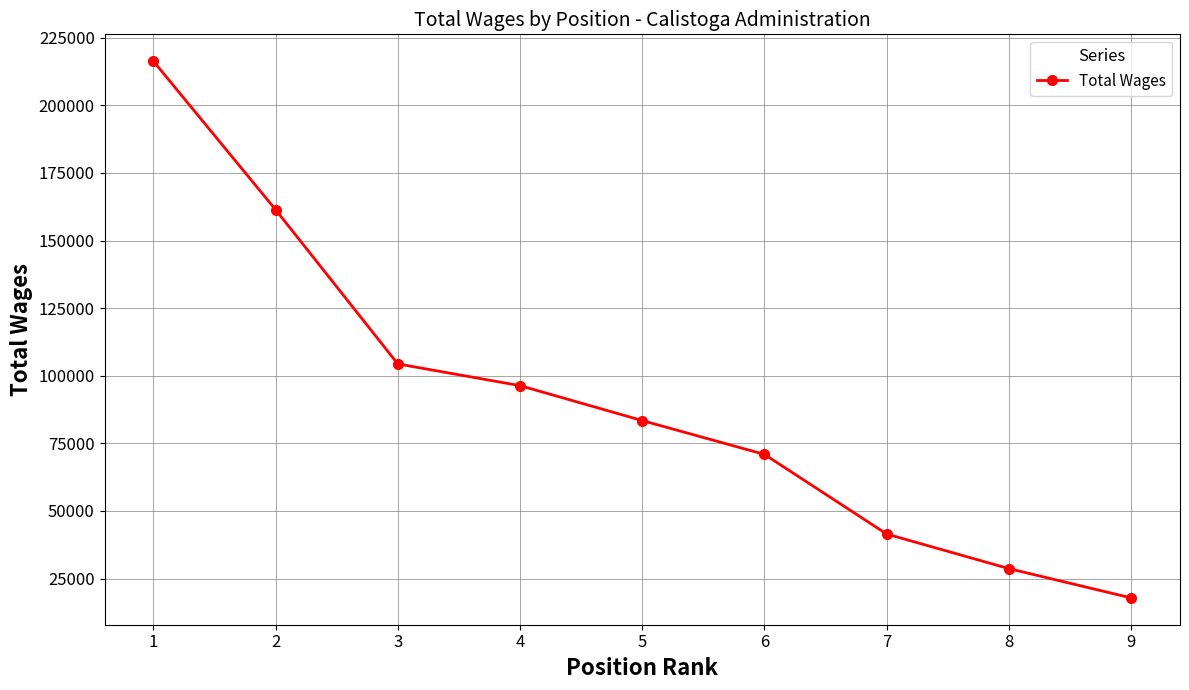

Reading left to right, extract all data points from this chart.

216350	161411	104371	96347	83424	70908	41460	28666	17840